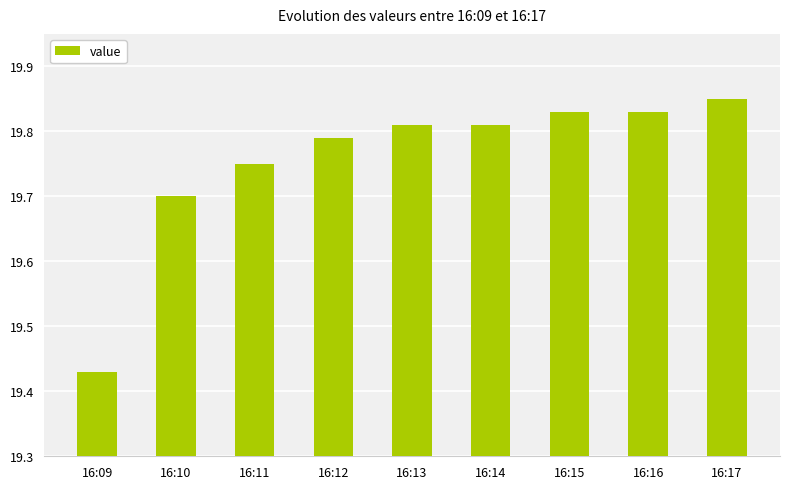

How many distinct data groups are displayed?

1